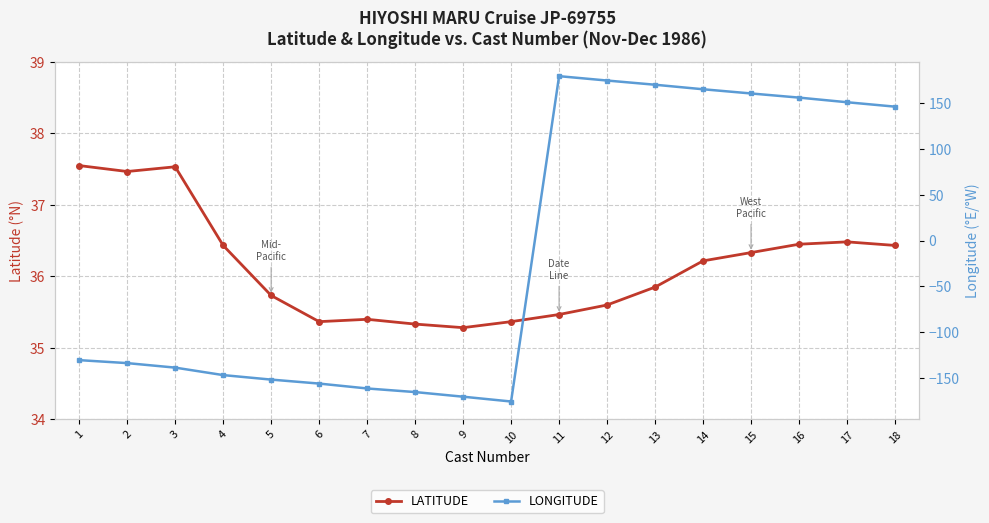

Is it true that LATITUDE equals 36.2 at 14?

True